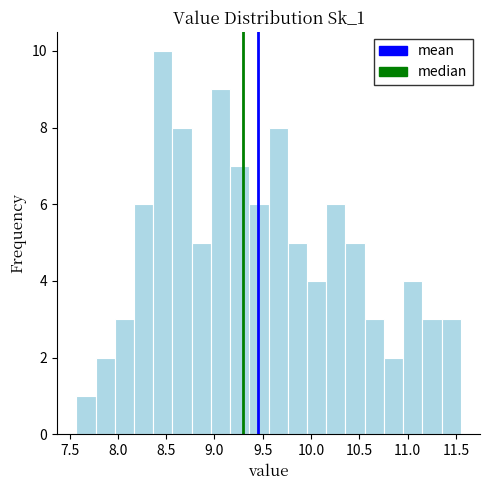

Read against the x-axis, roughly where is the centre of the tallest bar?

8.45